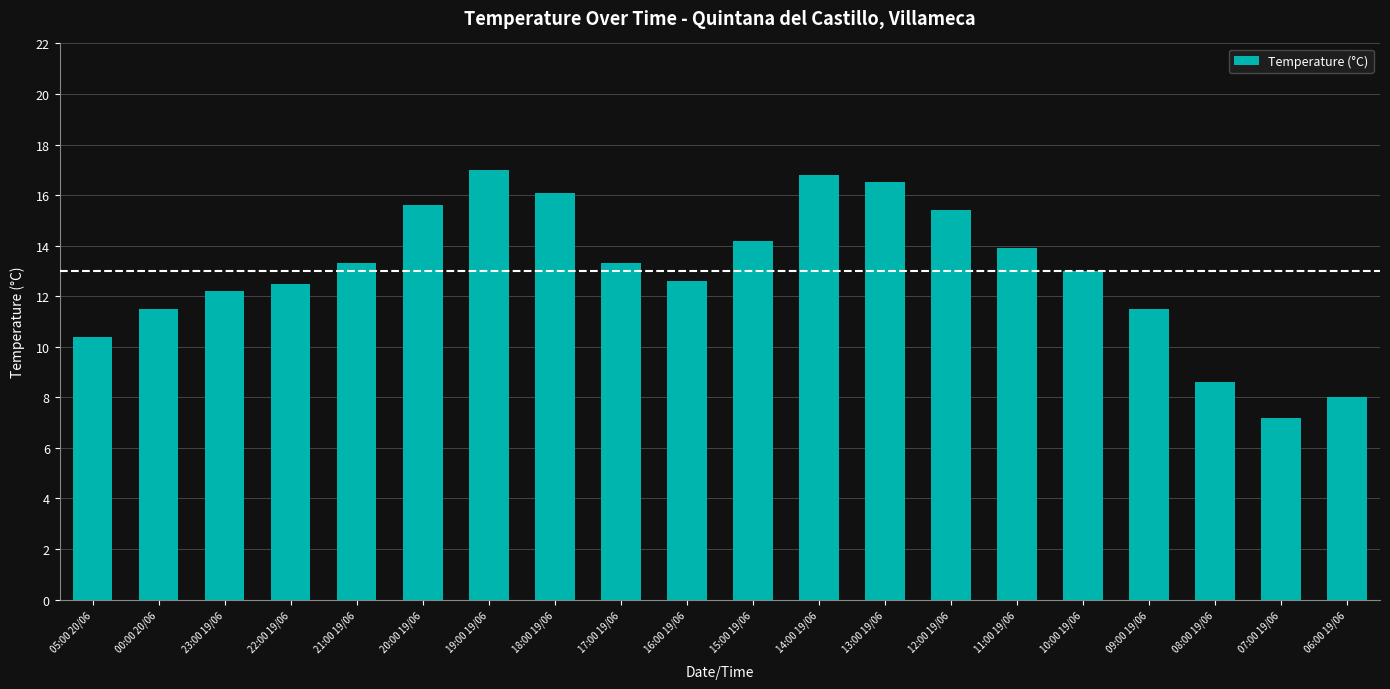

Is it true that the value at 19:00 19/06 is 17.0?

True